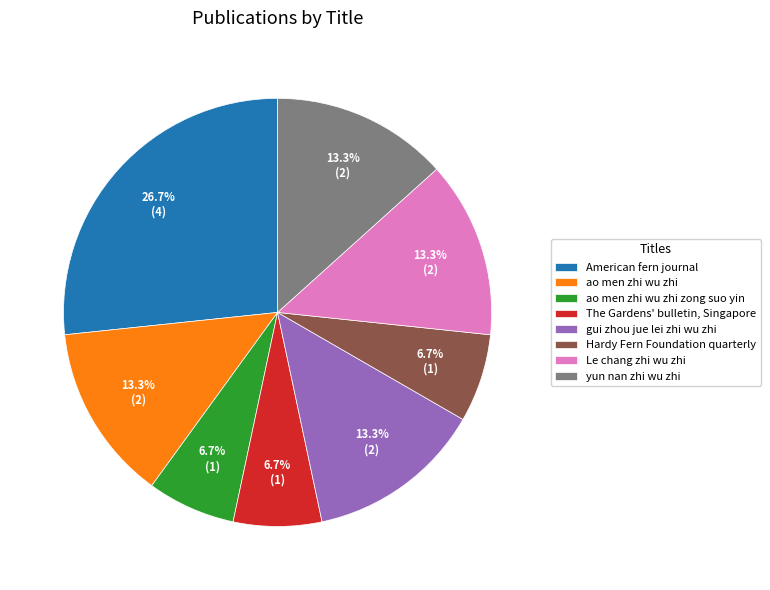

Does ao men zhi wu zhi account for over 50% of the chart?

No